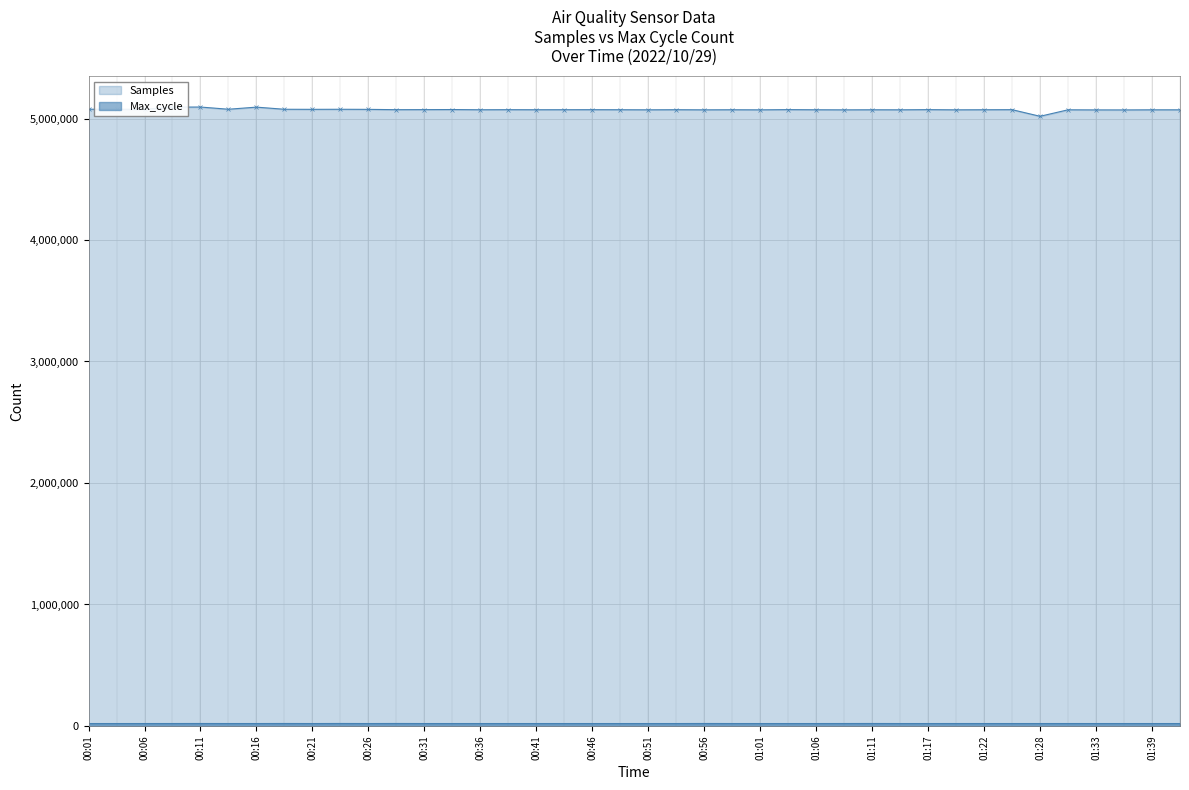

At which category does Samples reach its first local peak?

00:11